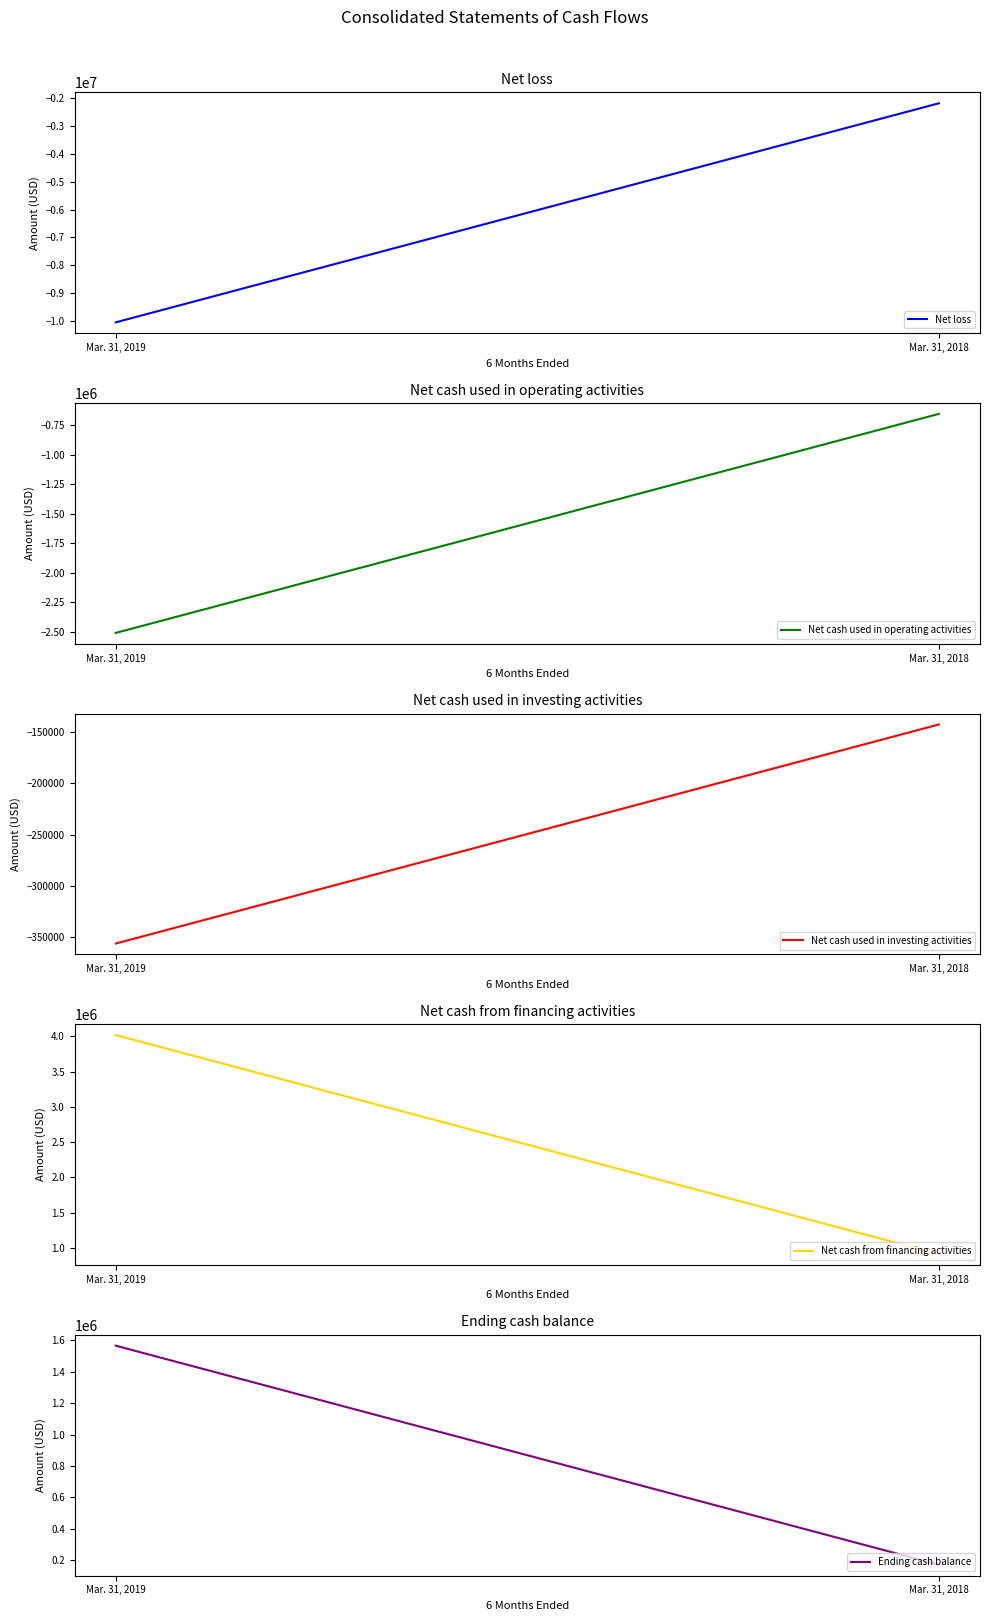

What is the spread (max minus min) of values at Mar. 31, 2019?

14065117